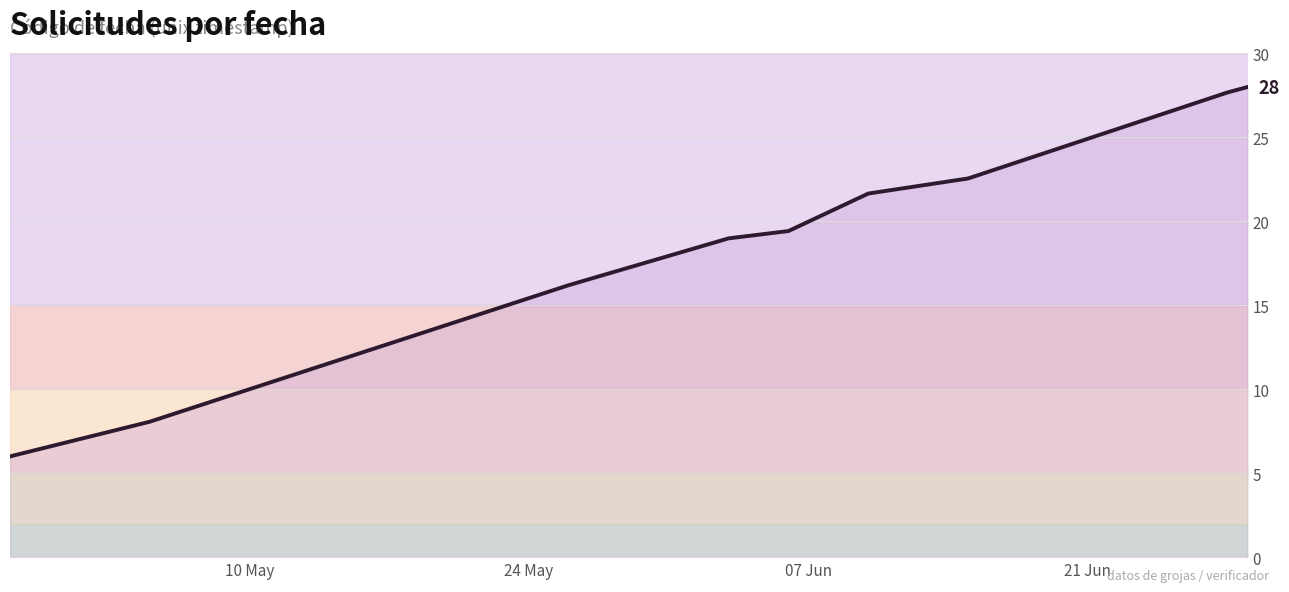

What is the minimum value shown in the chart?

6.0